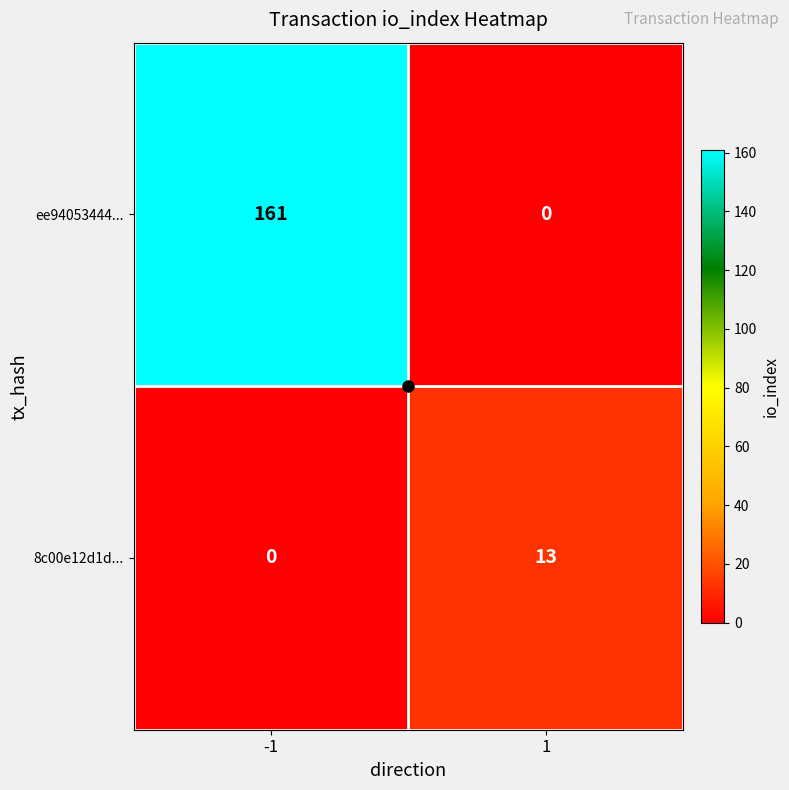

Is it true that 8c00e12d1d... equals 4 at -1?

False